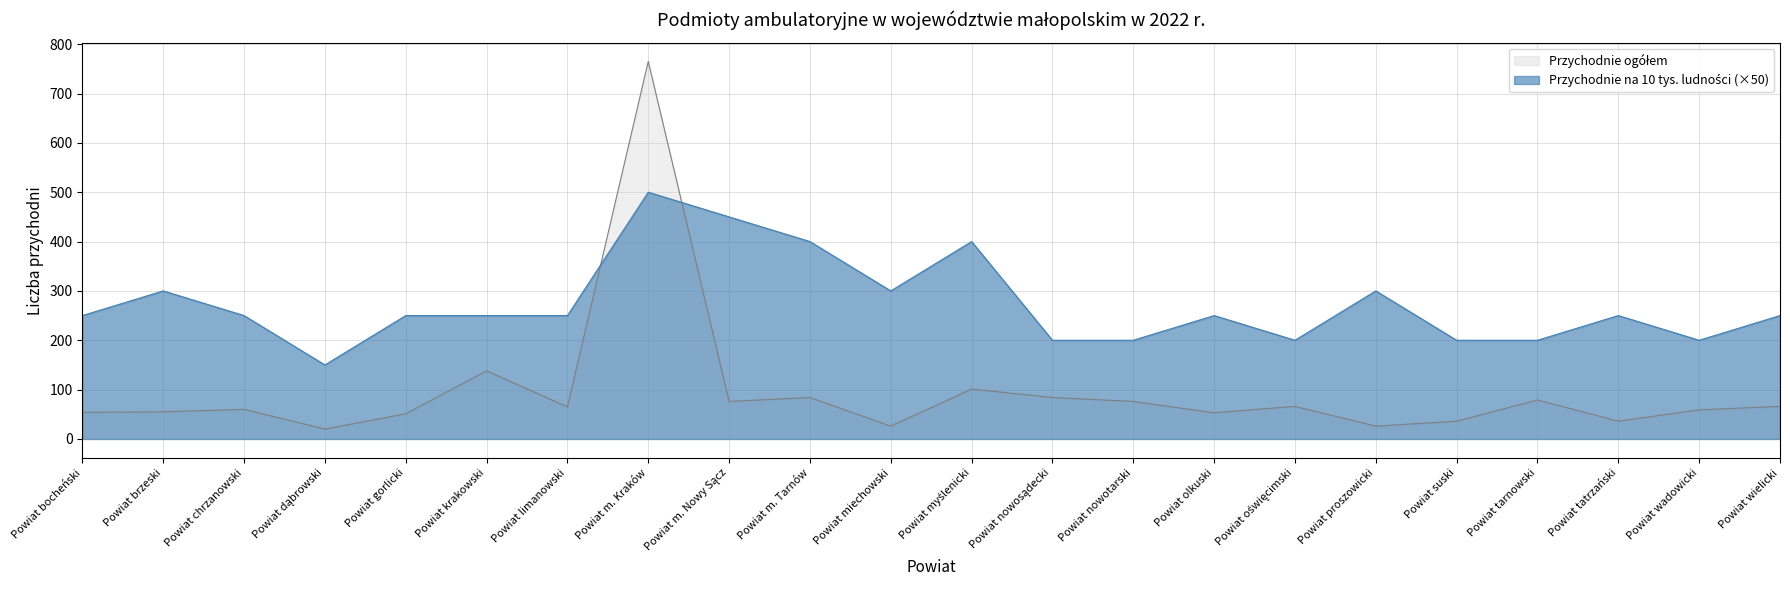

True or false: Przychodnie na 10 tys. ludności and Przychodnie ogółem intersect in this chart.

True